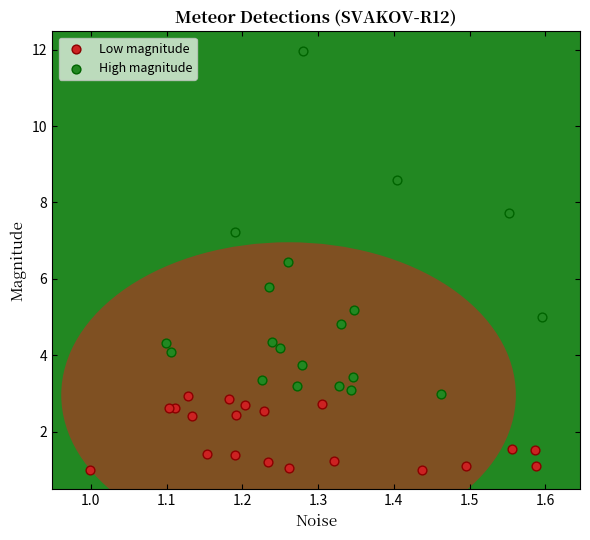

Which series contains the highest Y value?

High magnitude